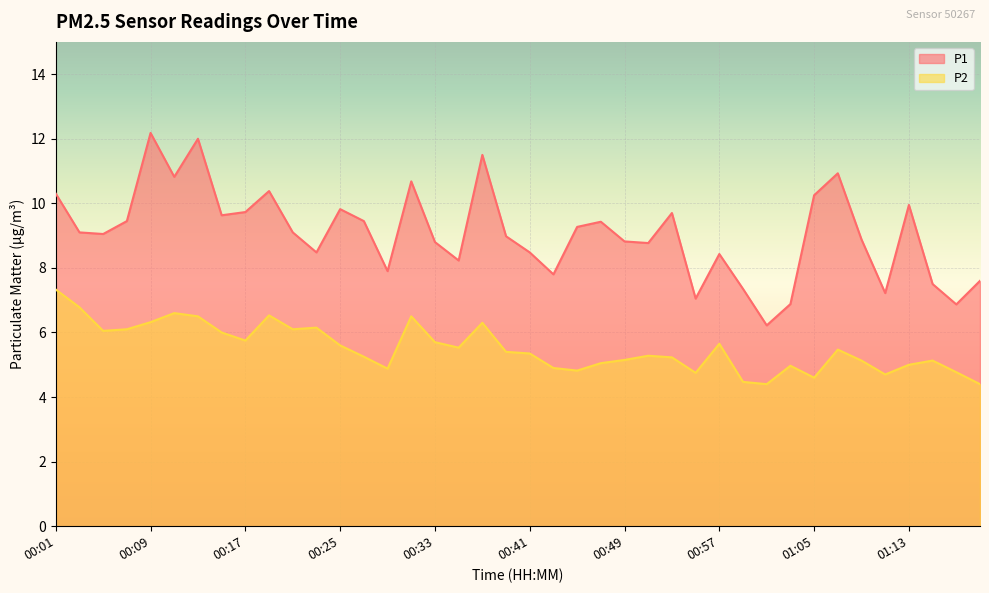

List the series in order of their peak value, lowest first.

P2, P1